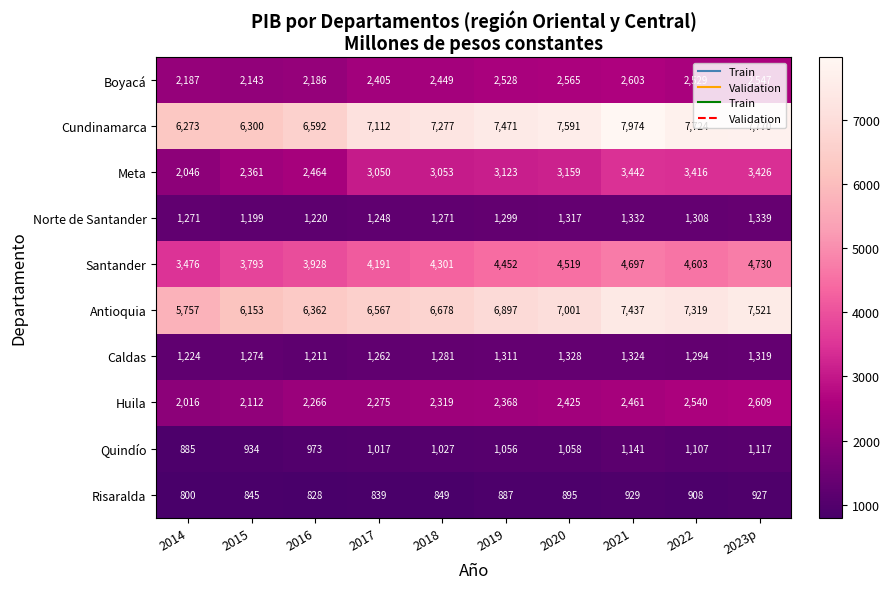

Where is Quindío nearest to the value 1013?

2017